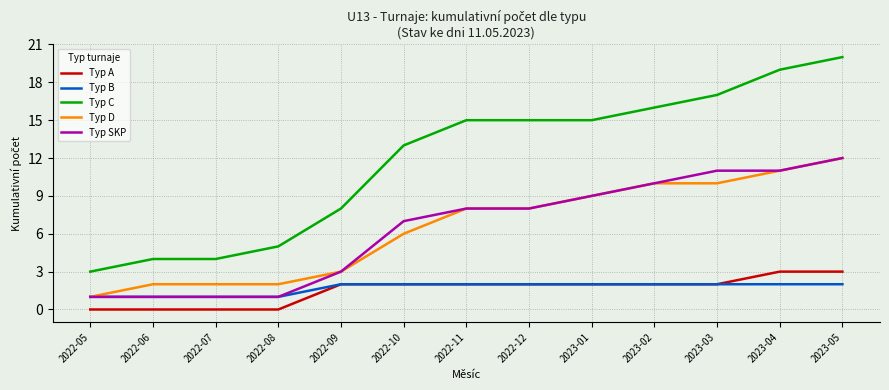

What position from the left is 2022-10?

6